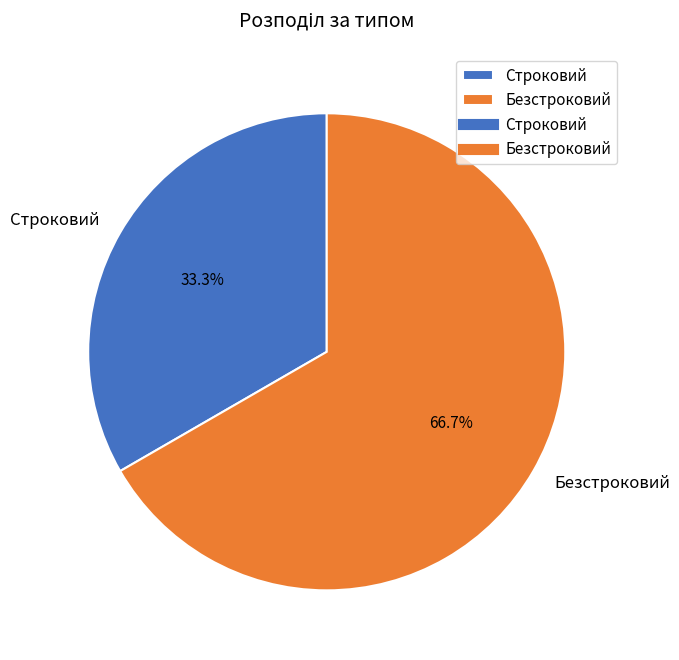

To the nearest percent, what is the average slice percentage?

50%